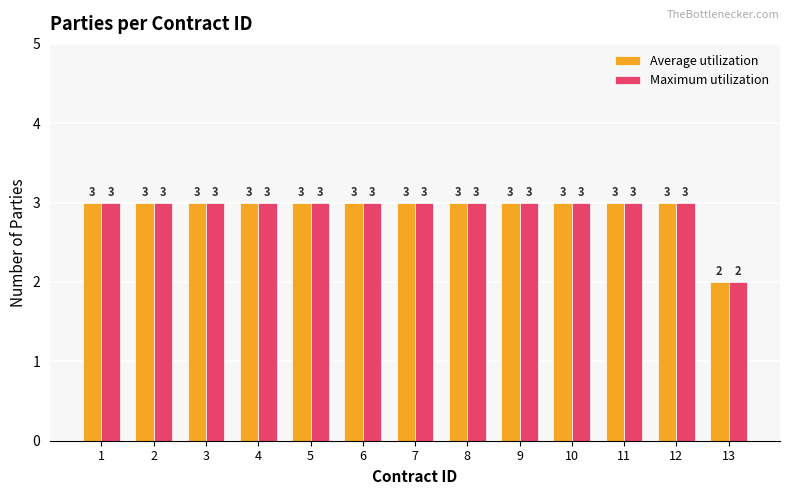

Does the chart contain stacked bars?

No